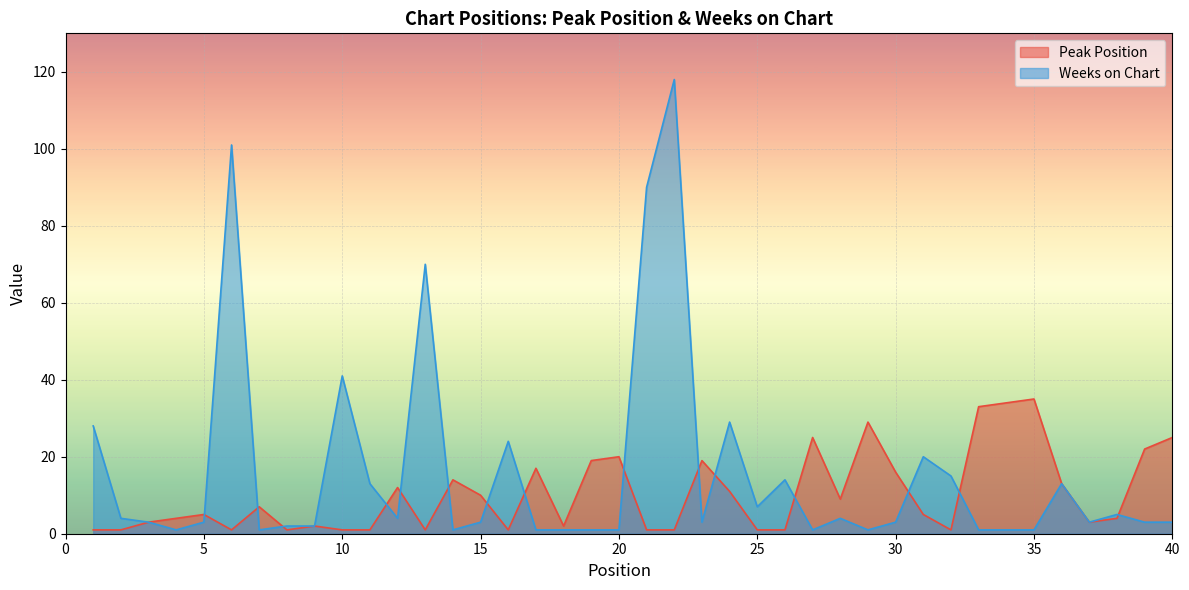

What is the difference between the Weeks on Chart values at 16 and 30?

21